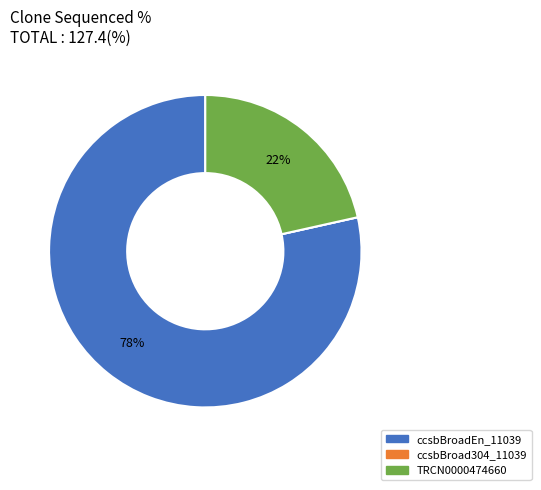

To the nearest percent, what is the difference between the largest and smallest slice percentages?

78%